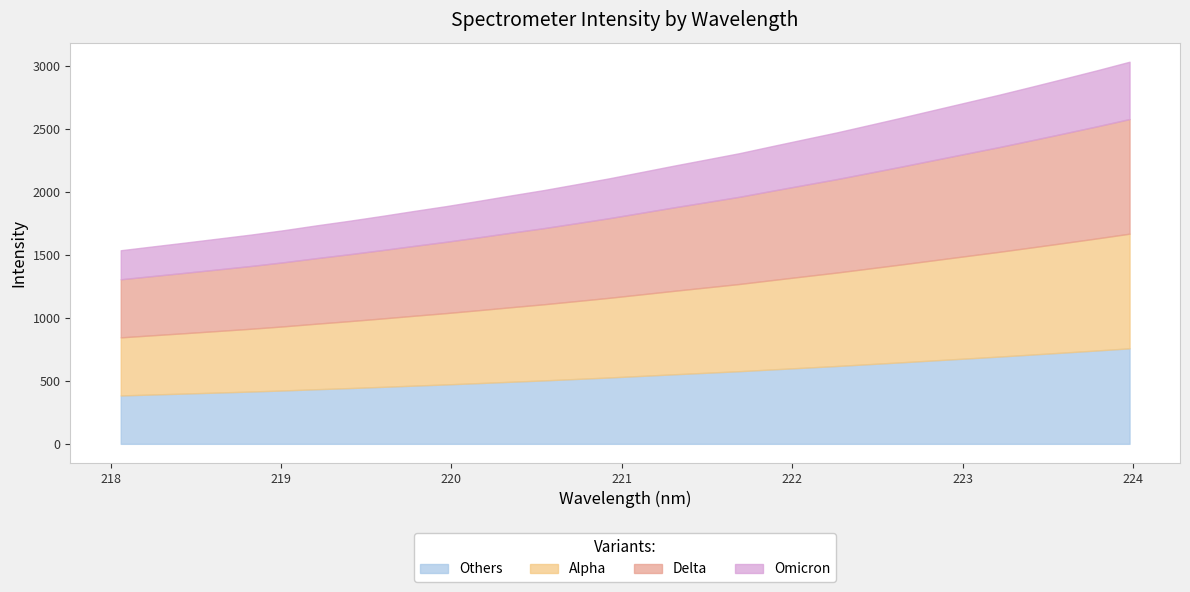

Where is the data nearest to the value 2283?

221.6902